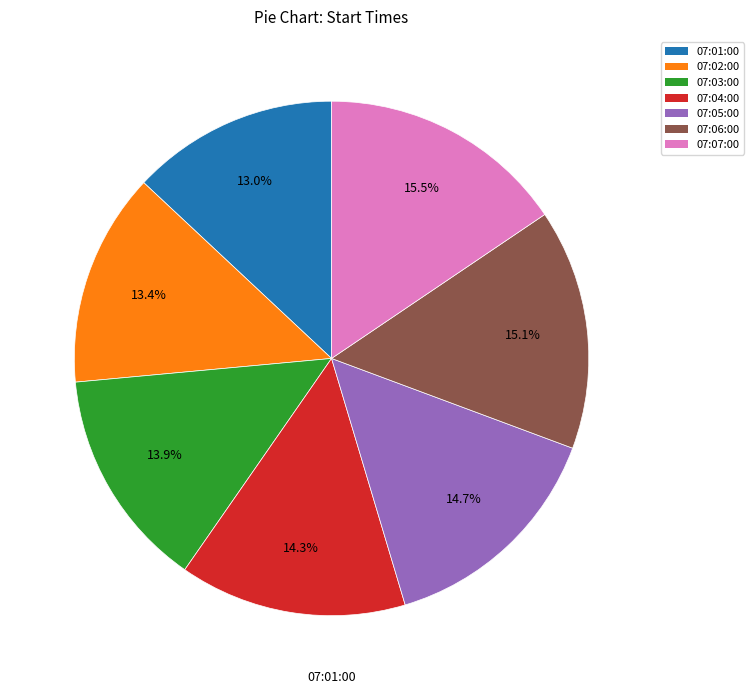

Is the sum of 07:01:00 and 07:03:00 greater than half?

No